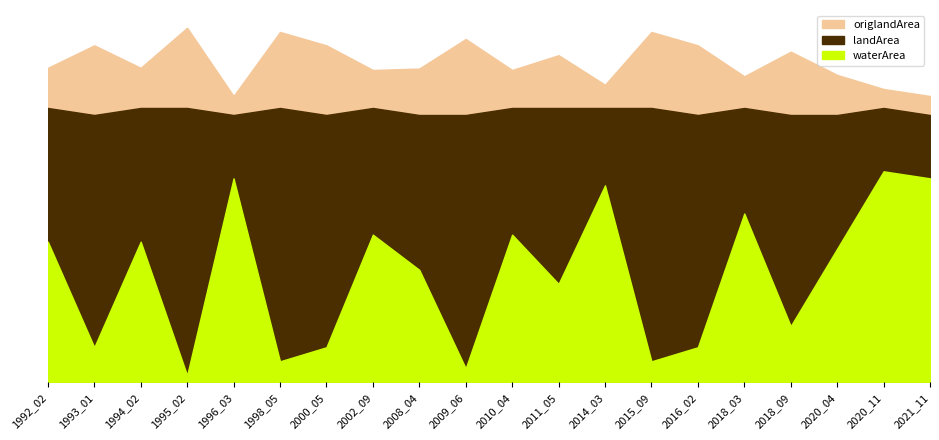

What is the sum of all origlandArea values?

4.7